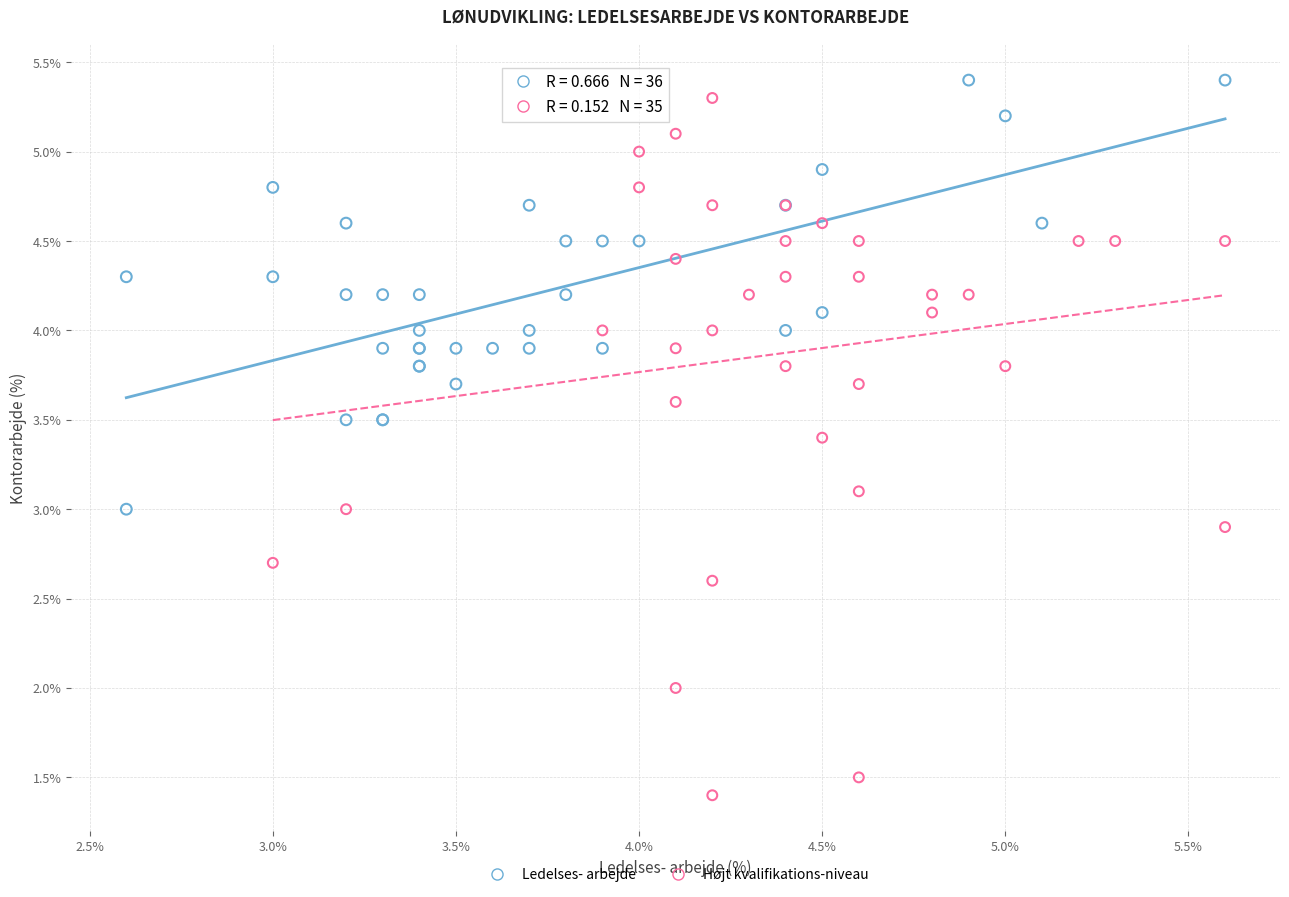

Which series has the largest Y range (max minus min)?

Højt kvalifikations-niveau